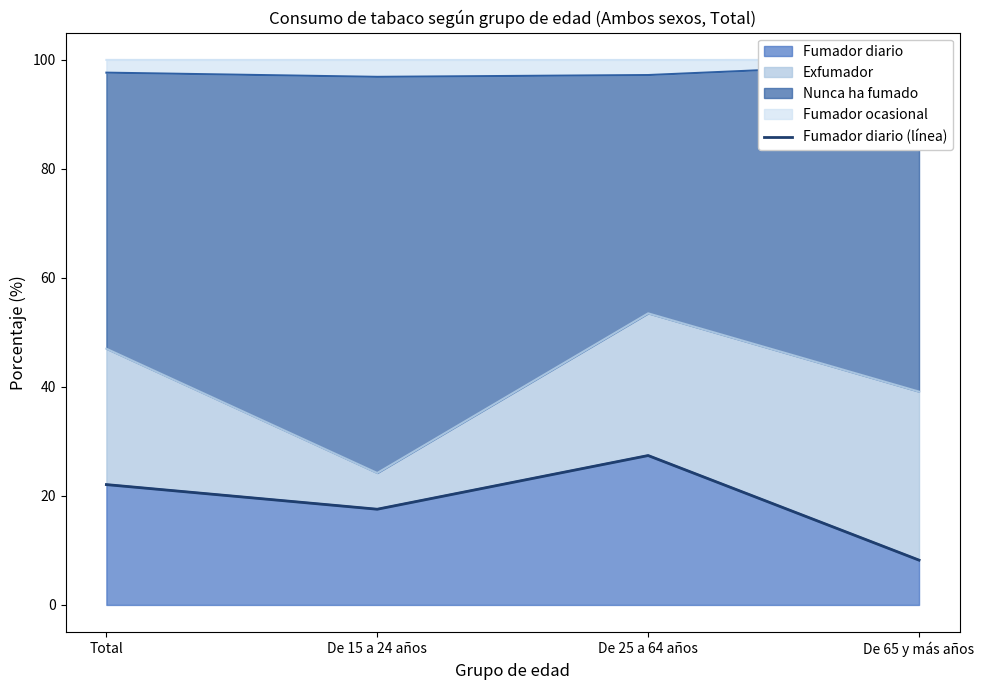

What is the change in value from De 15 a 24 años to De 65 y más años?

-9.3